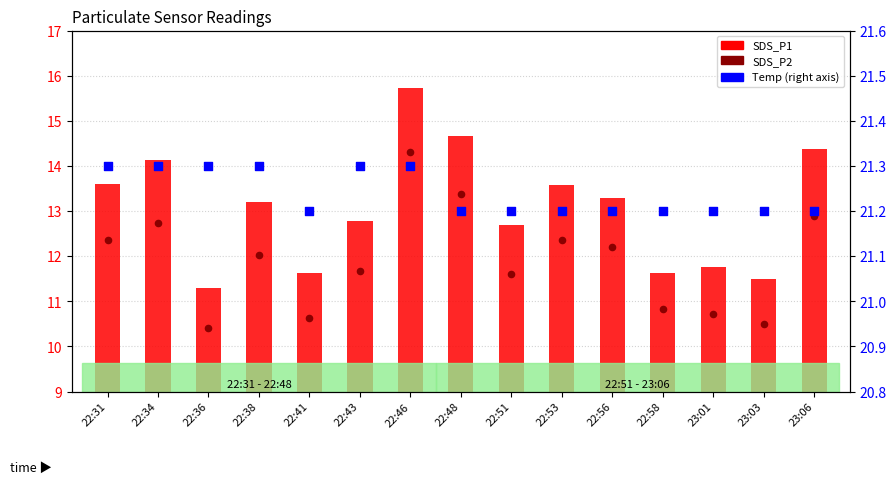

Which series reaches the maximum Y coordinate?

Temp